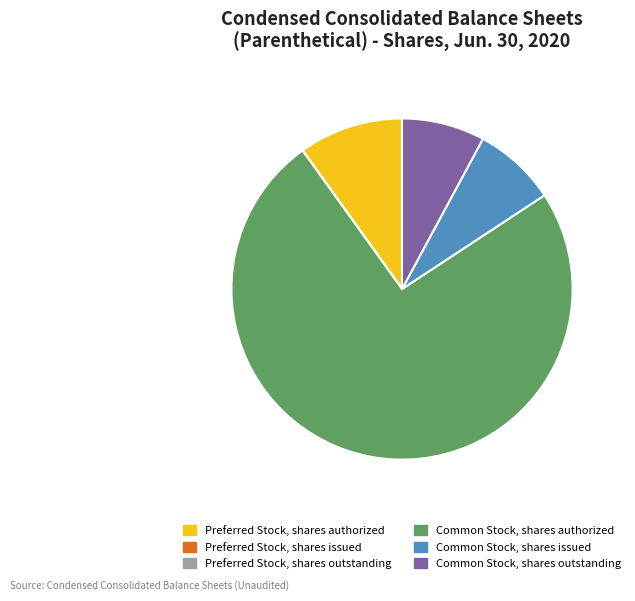

Do Common Stock, shares authorized and Common Stock, shares issued together represent more than half of the pie?

Yes